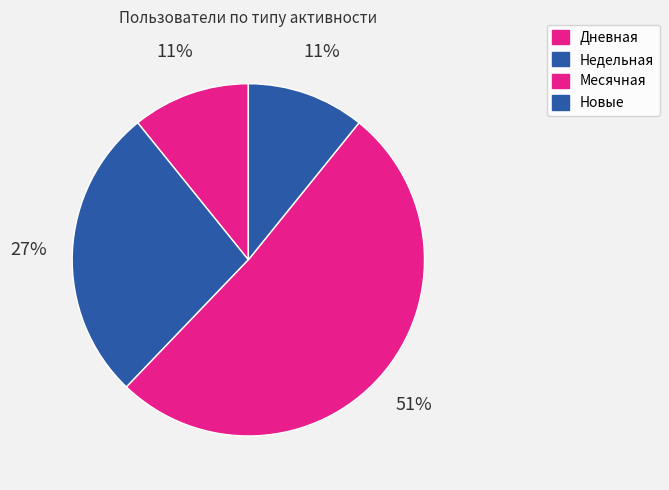

How many slices are in this pie chart?

4